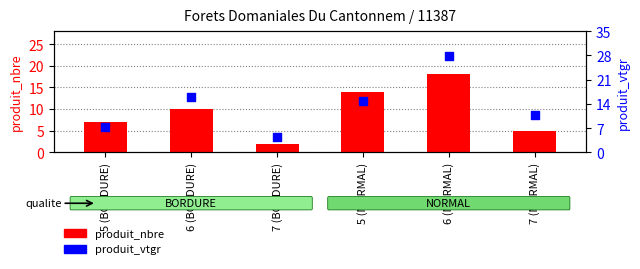

What is the total value across all series at 6 (BORDURE)?

26.1